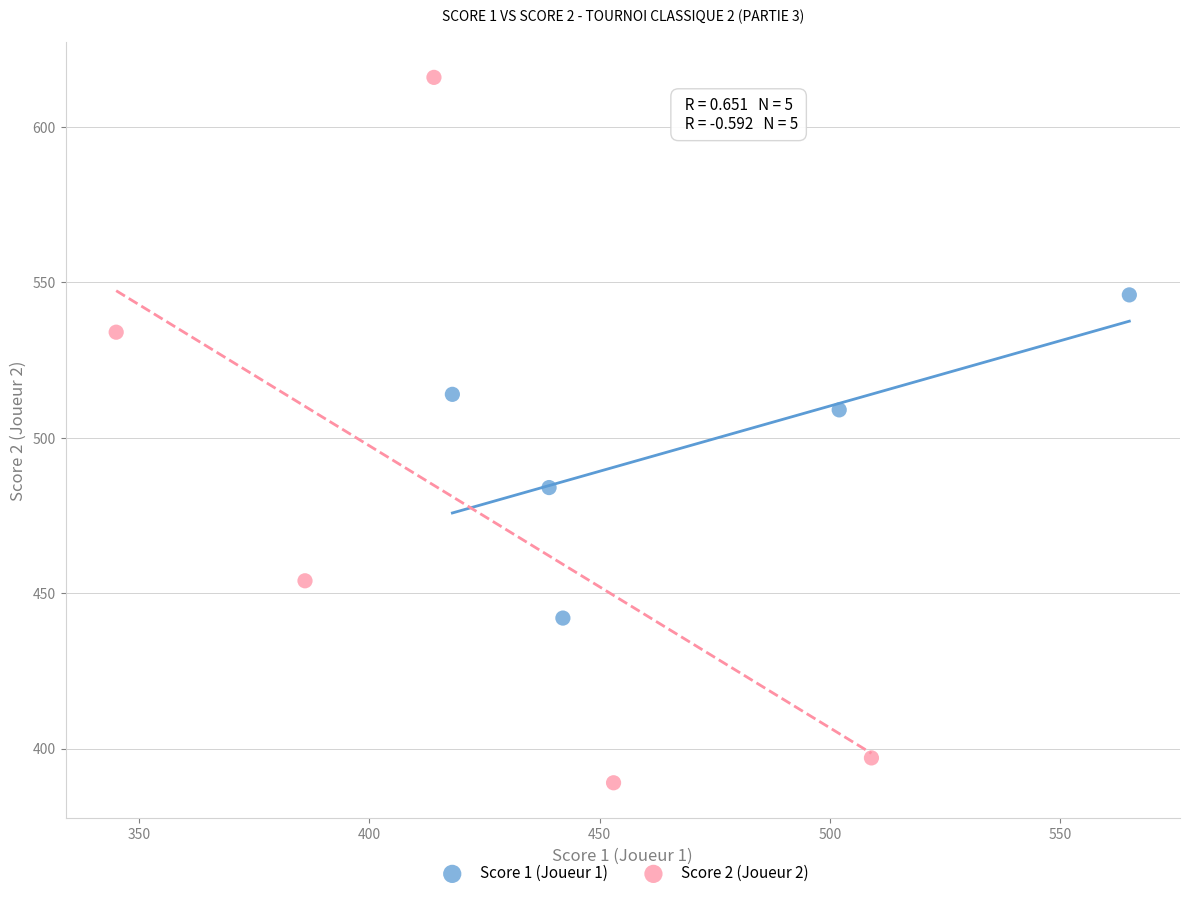

Which series reaches the minimum Y coordinate?

Score 2 (Joueur 2)